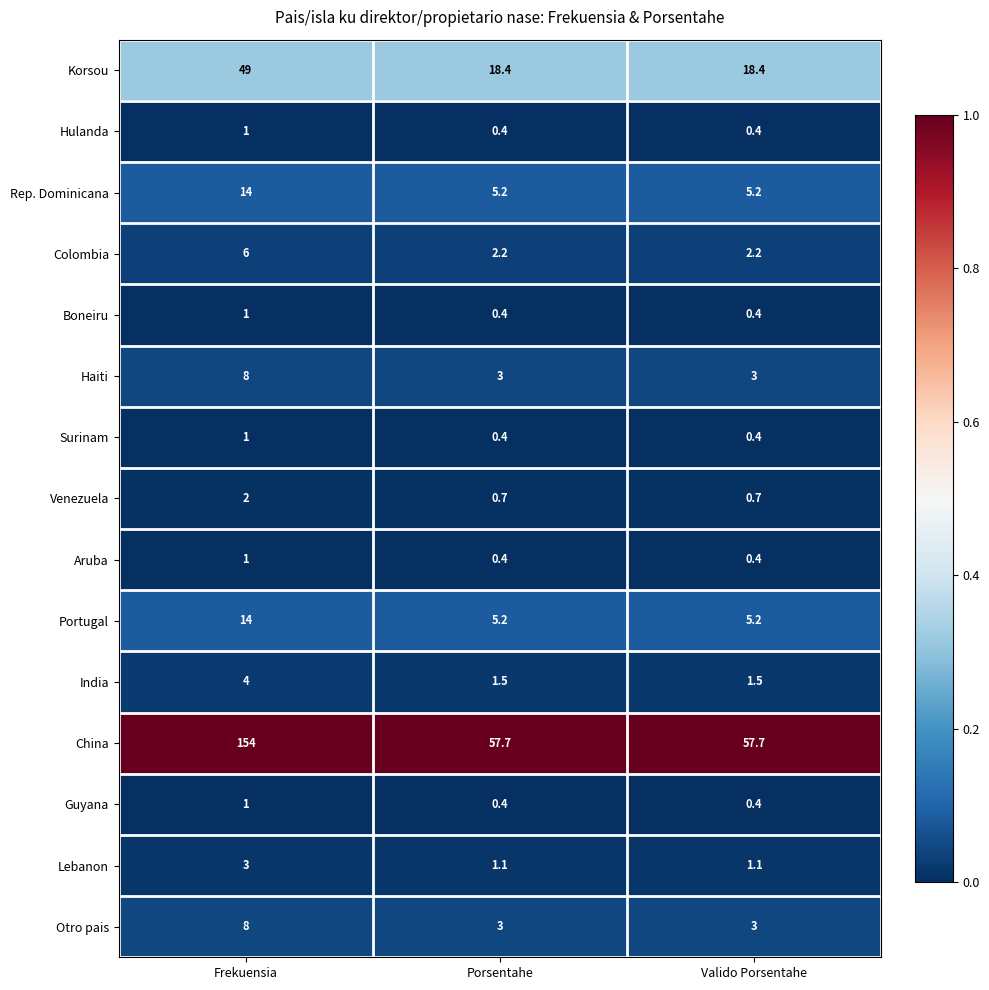

Which series has the largest range (max minus min)?

China